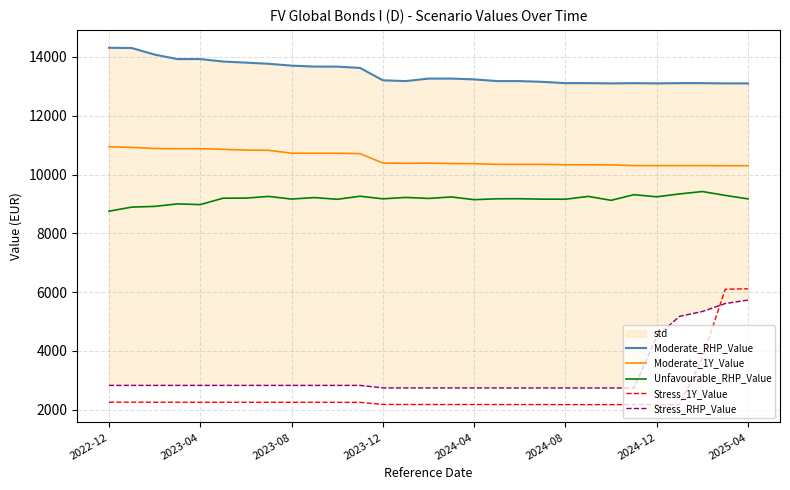

How many data points does each series have?

29